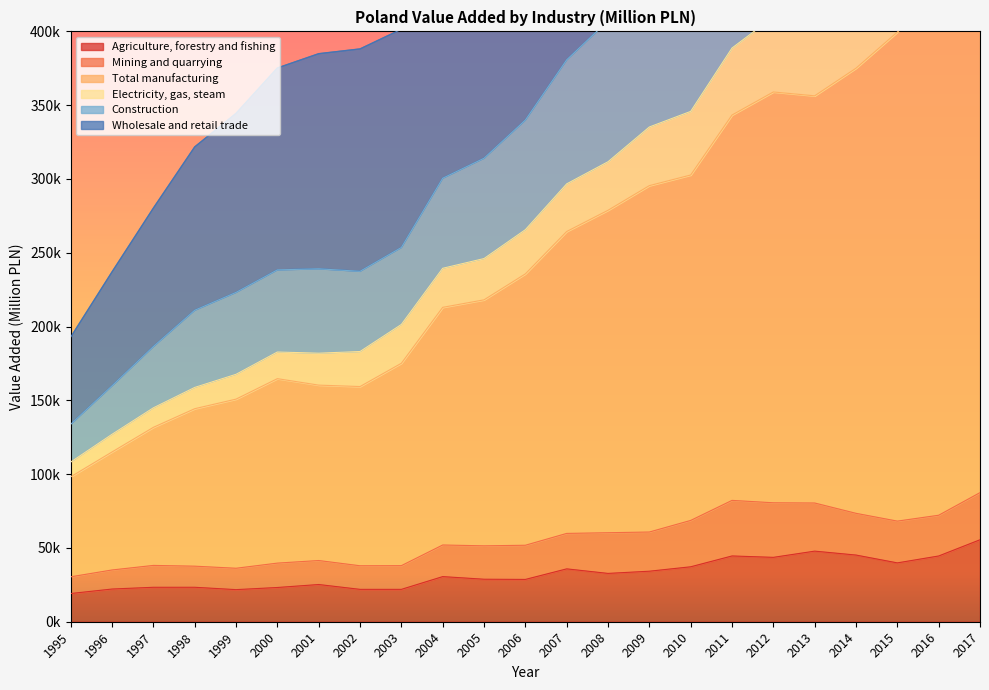

Where is the first local maximum for Construction?

2001